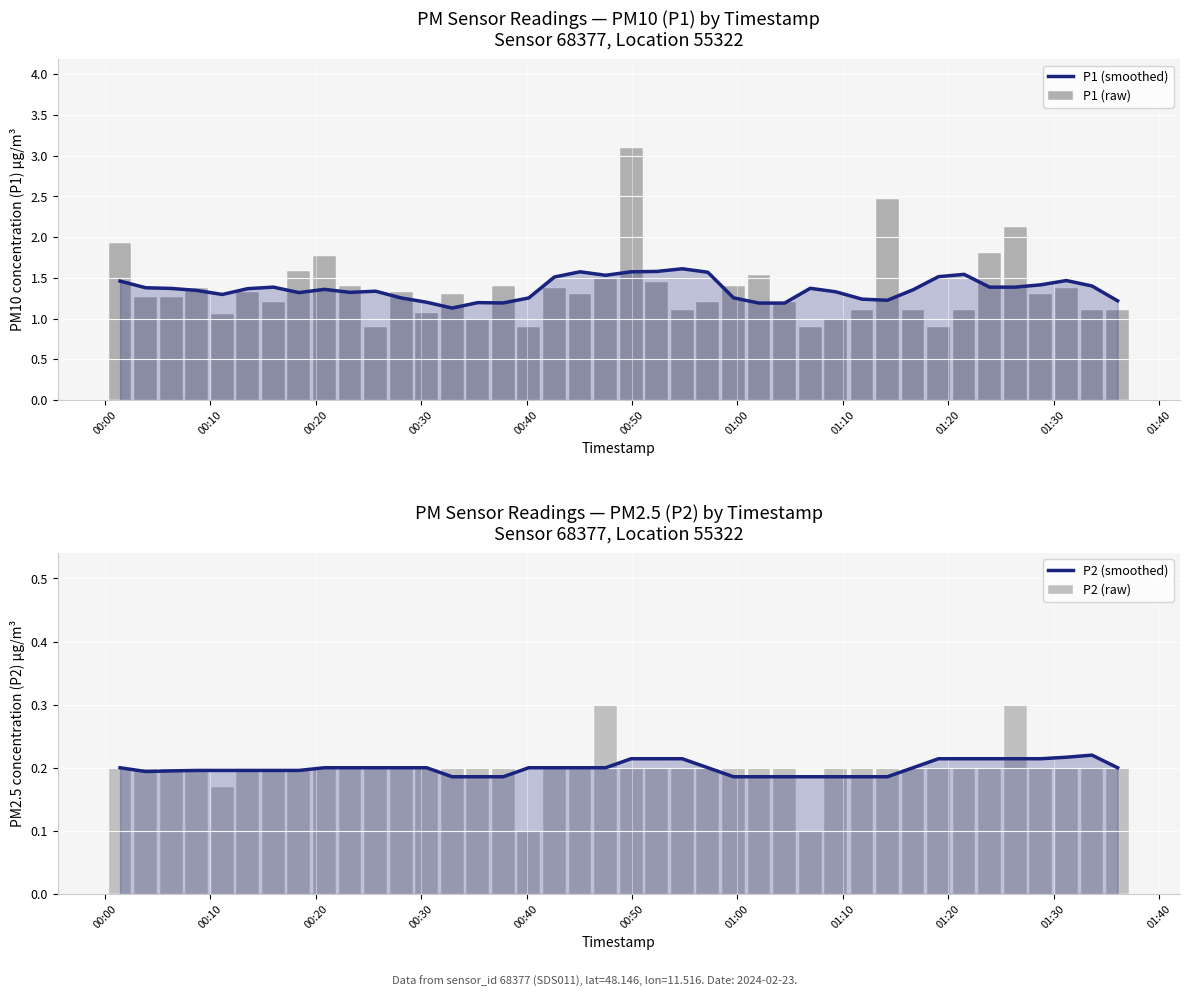

How many P2 (raw) values are between 0 and 1?

40